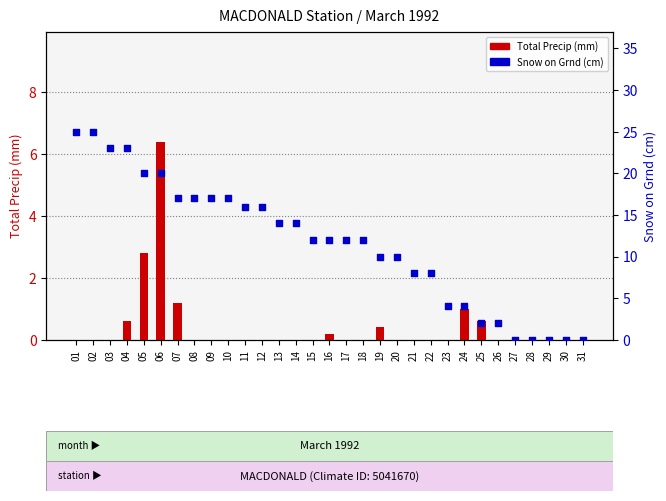

Which series reaches the maximum Y coordinate?

Snow on Grnd (cm)